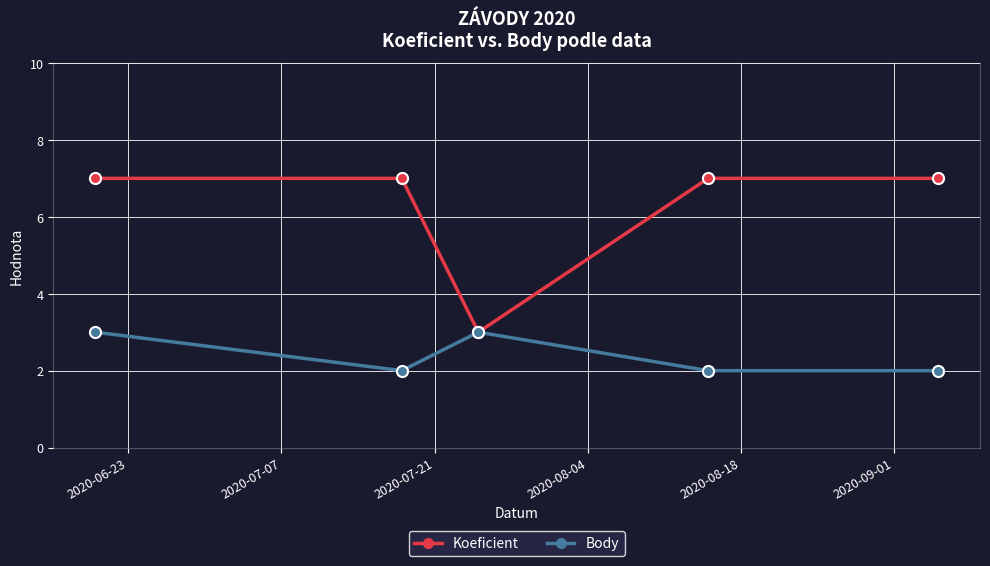

Reading left to right, transcribe all the data shown in this chart.

Koeficient: 7	7	3	7	7
Body: 3	2	3	2	2